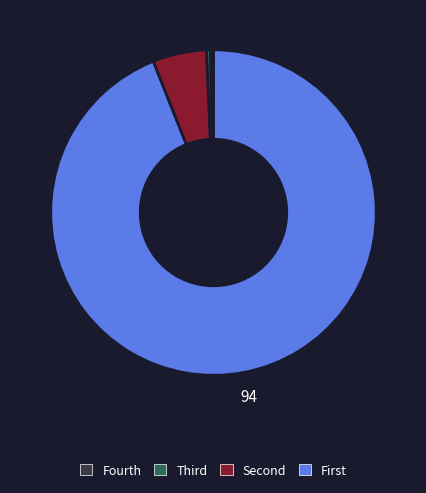

True or false: Fourth accounts for 94% of the total.

True